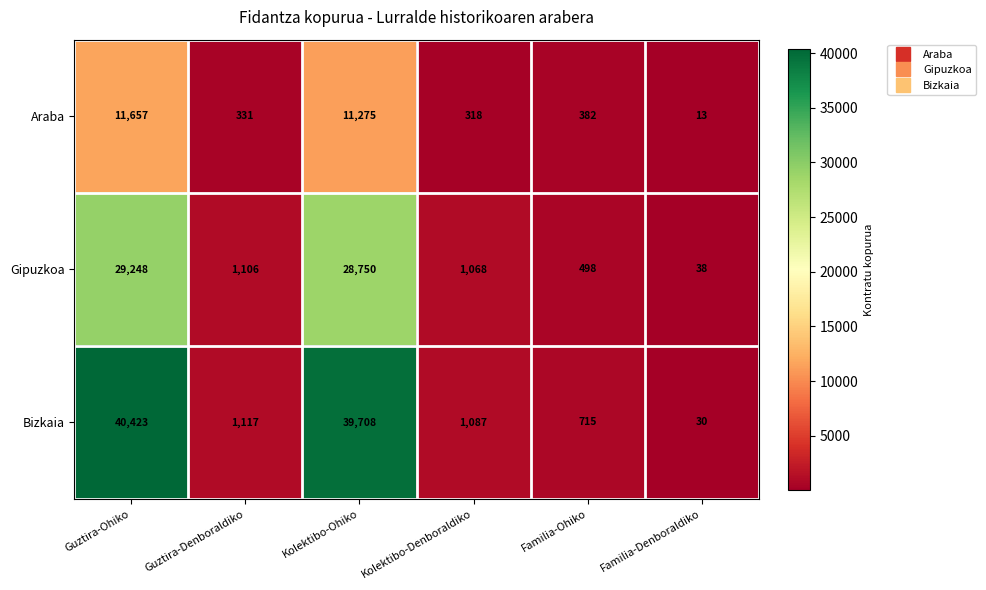

What is the average value of the Bizkaia series?

13847